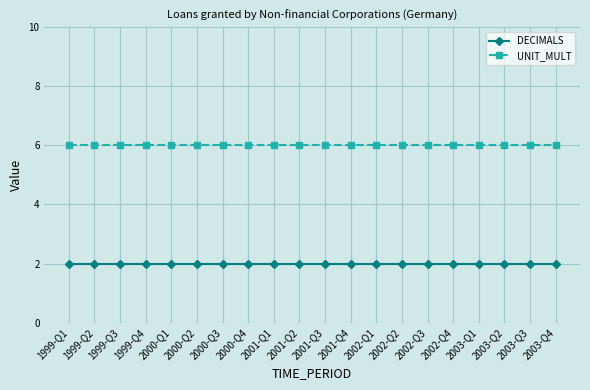

True or false: DECIMALS has a value of 1 at 2003-Q4.

False